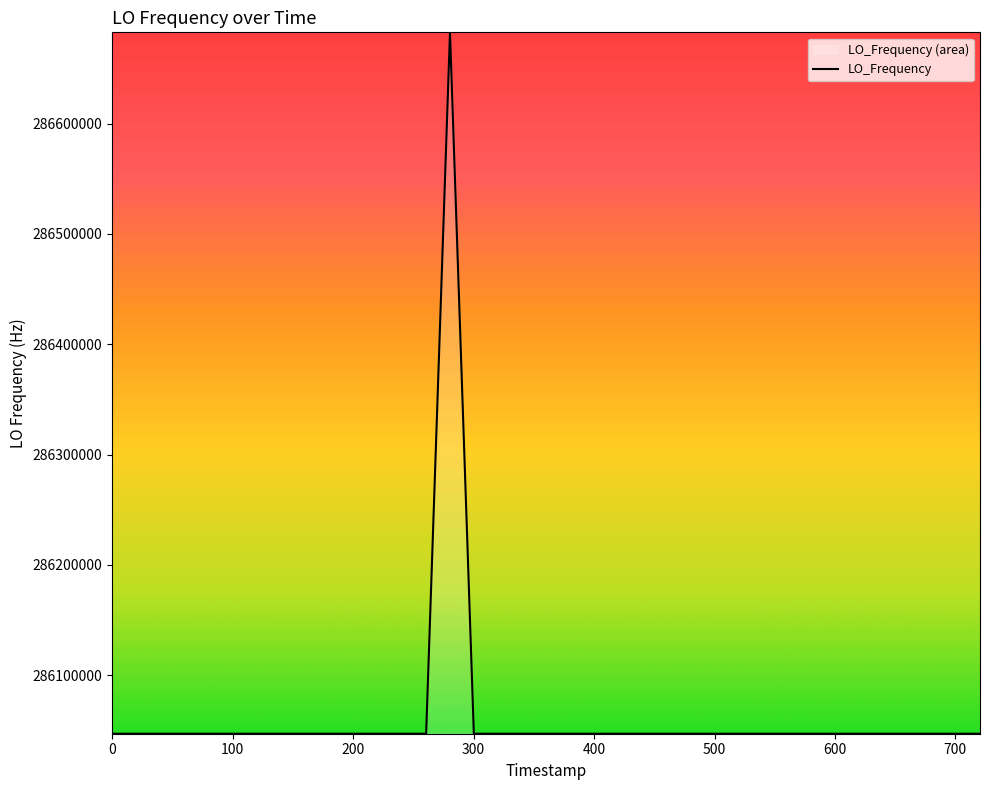

What is the difference between the maximum and minimum values?

635708.4